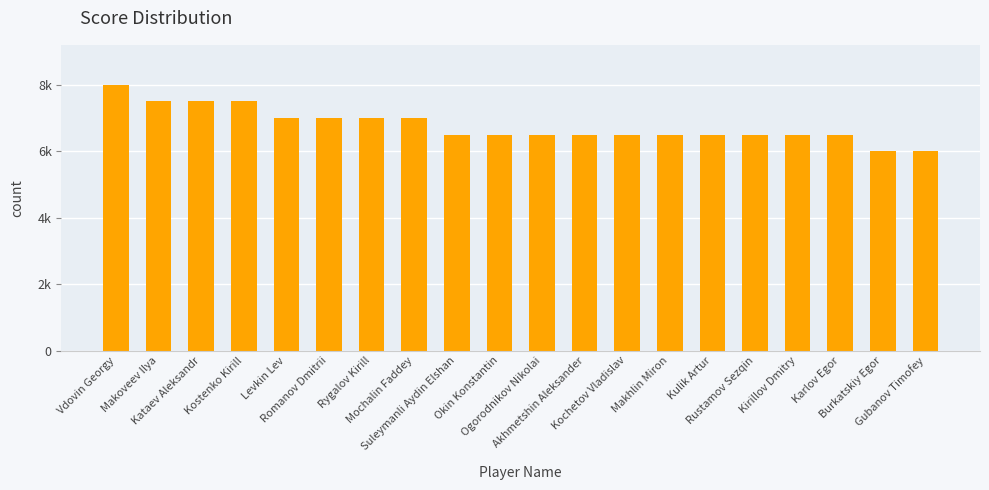

What is the average value?

6775